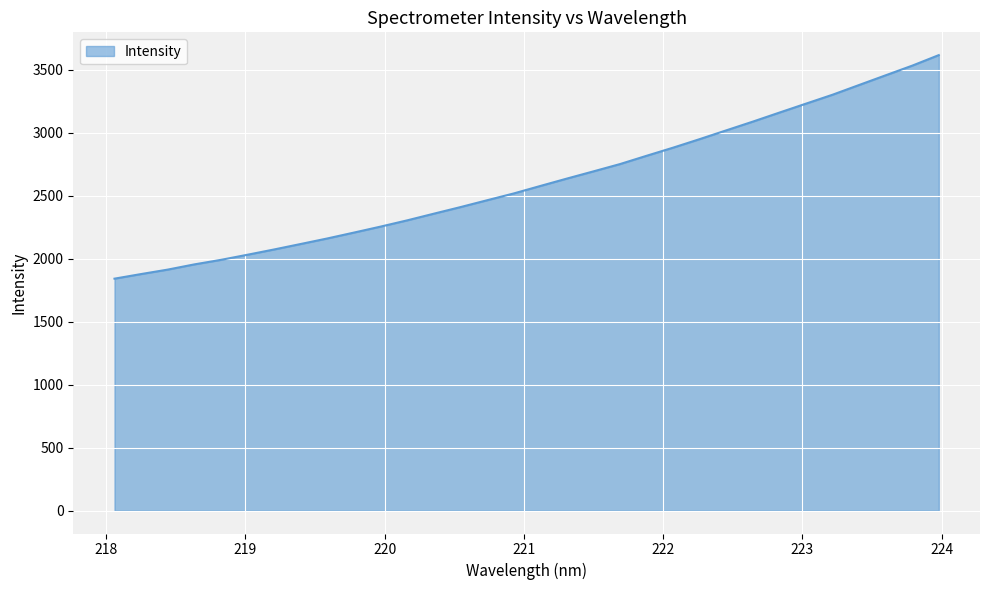

How many lines are shown in the chart?

1